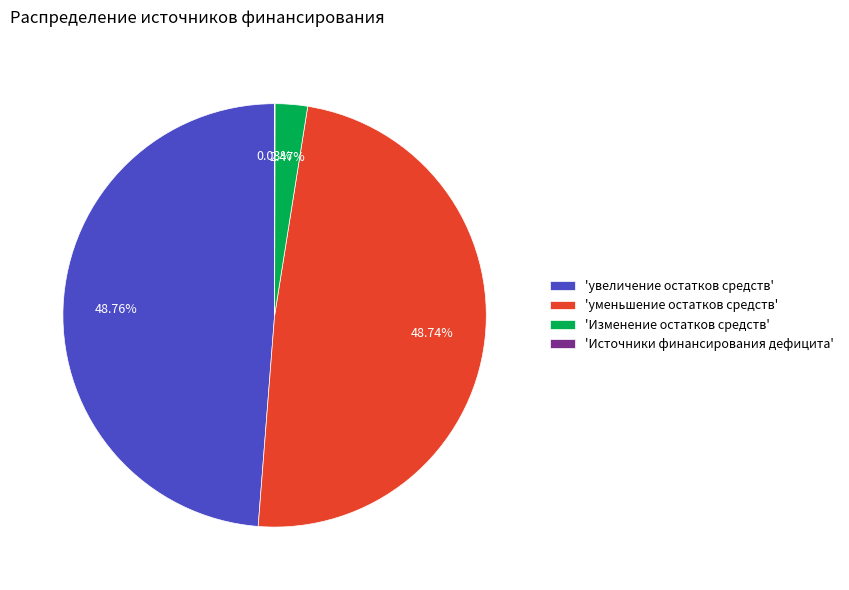

Is there any slice that represents more than half of the pie?

No